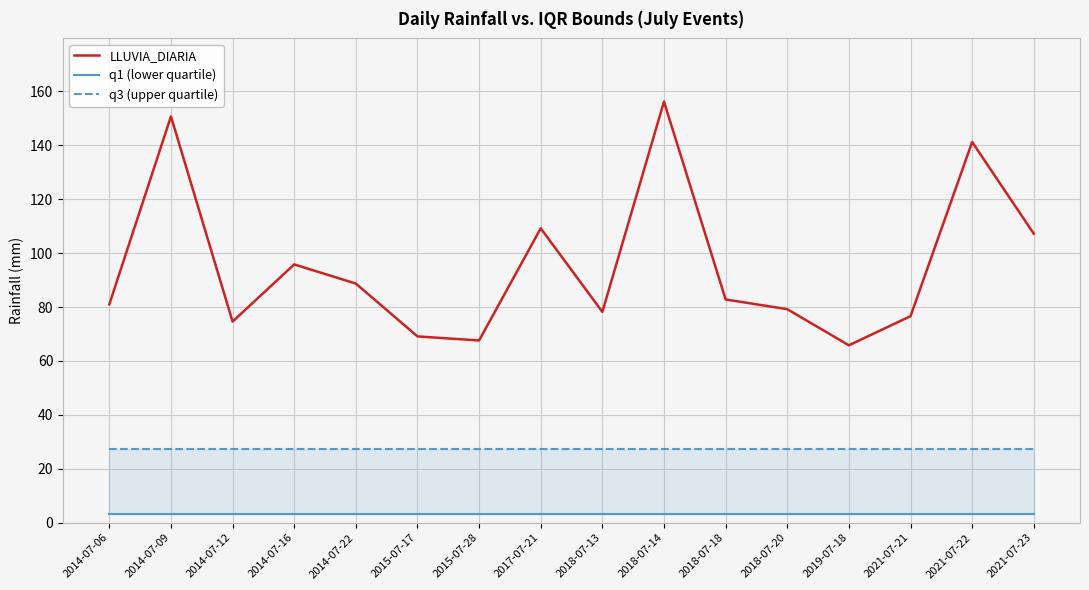

List the labels in order of q3 (upper quartile) value, largest first.

2014-07-06, 2014-07-09, 2014-07-12, 2014-07-16, 2014-07-22, 2015-07-17, 2015-07-28, 2017-07-21, 2018-07-13, 2018-07-14, 2018-07-18, 2018-07-20, 2019-07-18, 2021-07-21, 2021-07-22, 2021-07-23